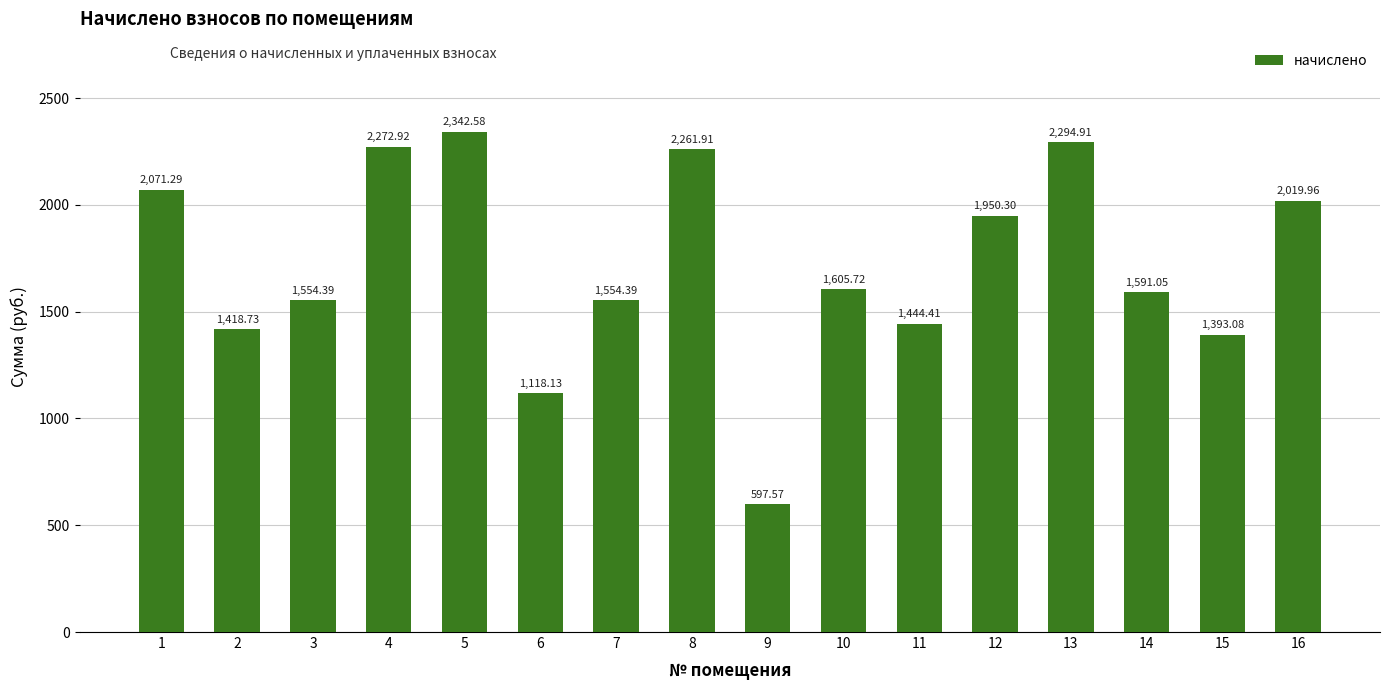

What is the change in value from 6 to 11?

+326.3